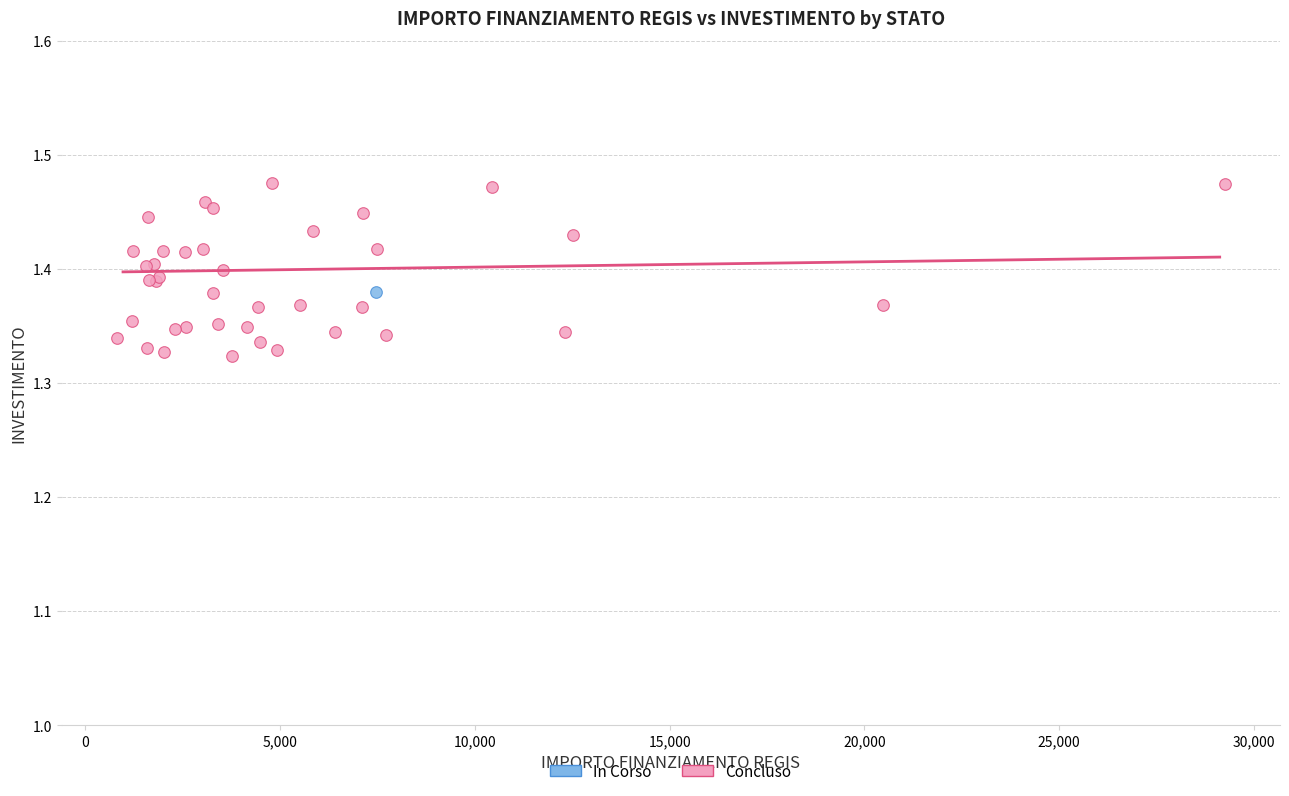

What are all the series names shown in the legend?

In Corso, Concluso